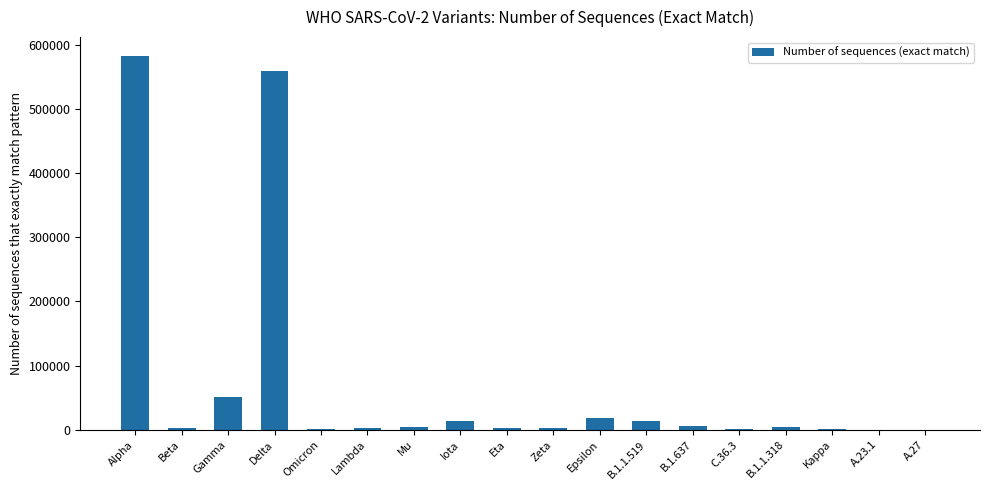

At which label is the value closest to 291525?

Gamma